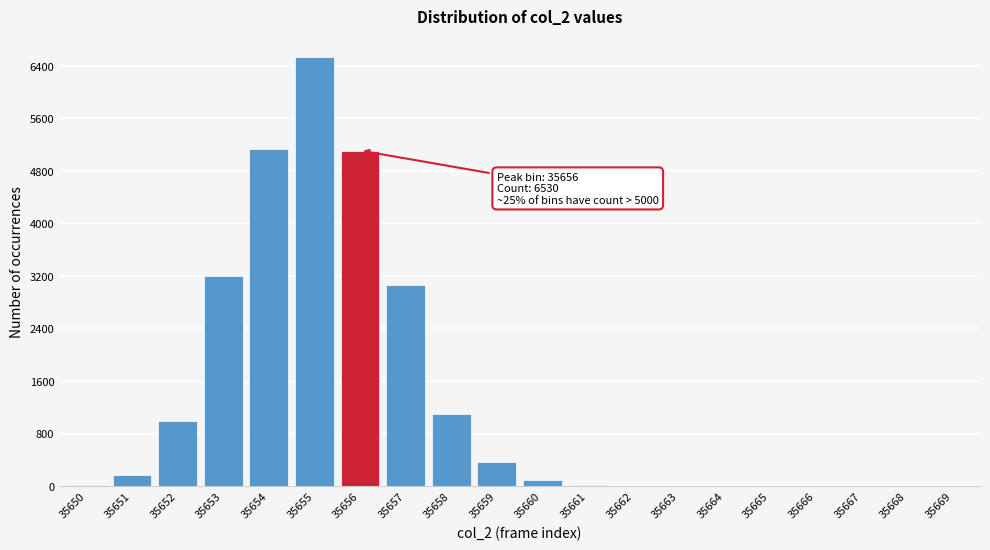

Which has a higher value, 35653 or 35668?

35653